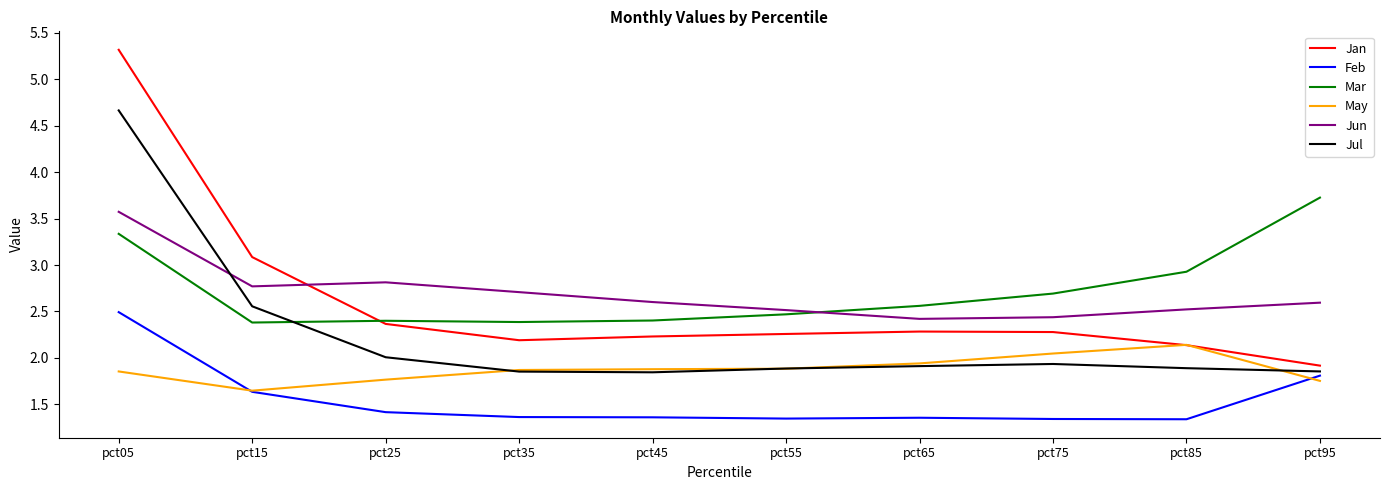

What is the difference between the highest and lowest values at pct55?

1.2